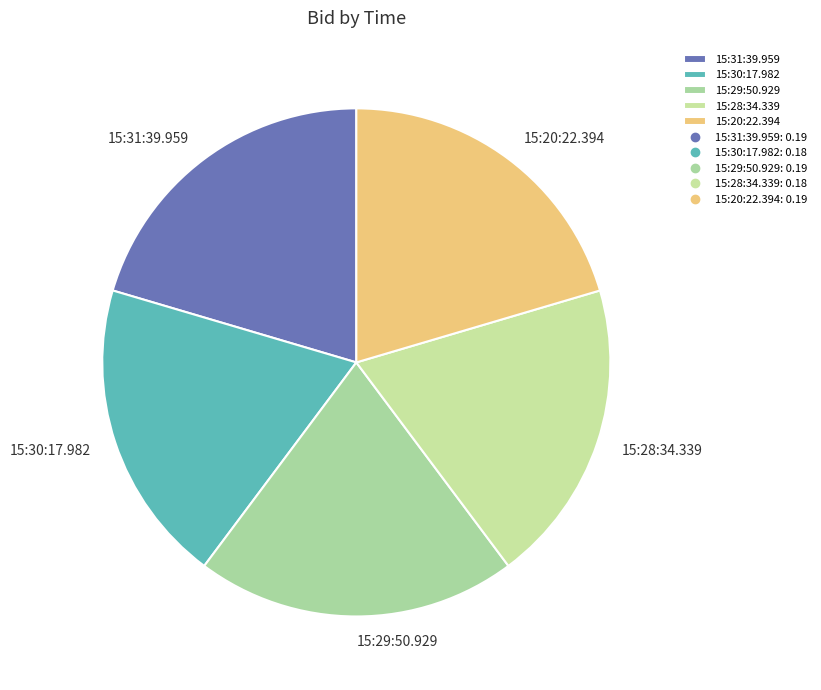

The 15:30:17.982 slice represents 19% of the pie. True or false?

True